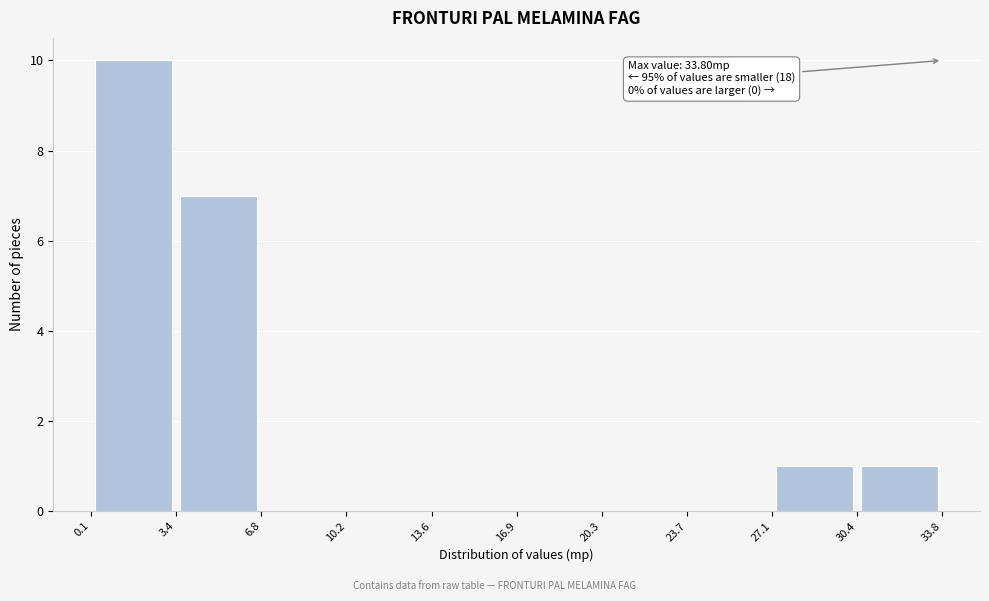

Over which range of the x-axis is the bar tallest?

0.1 to 3.4